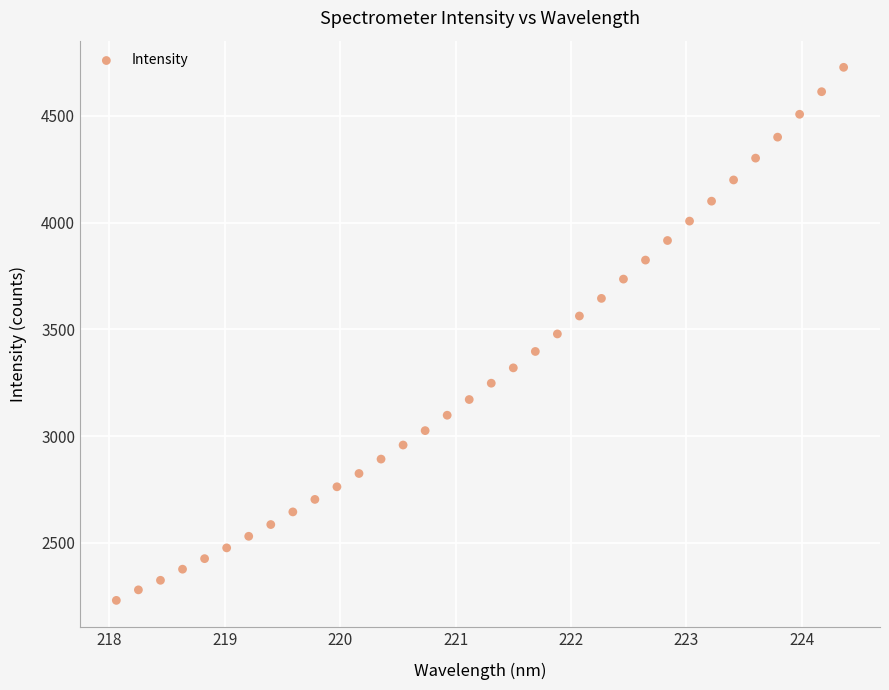

What is the range of Y values (max minus min)?

2496.2